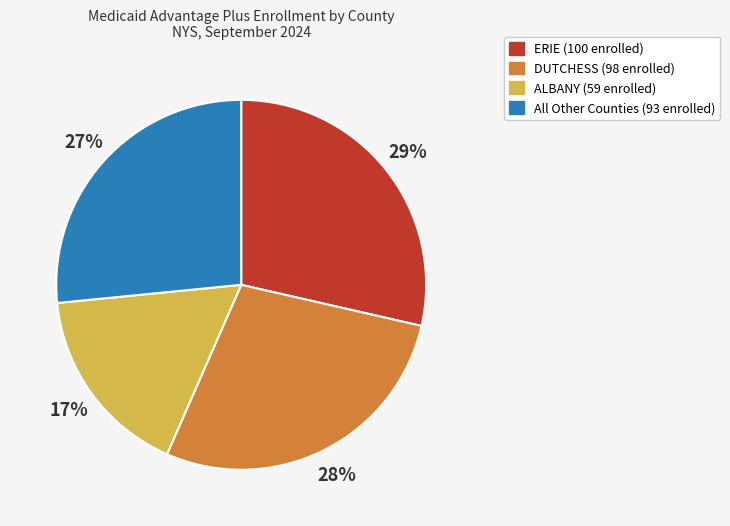

Does any single category account for the majority?

No